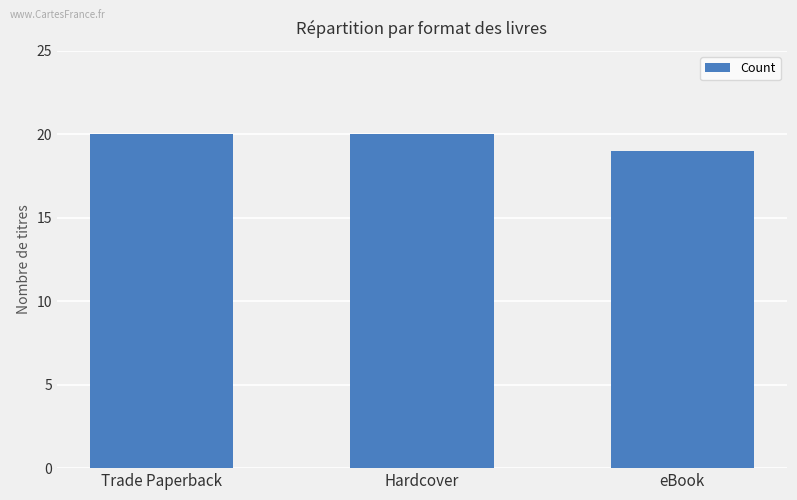

What is the average value?

20